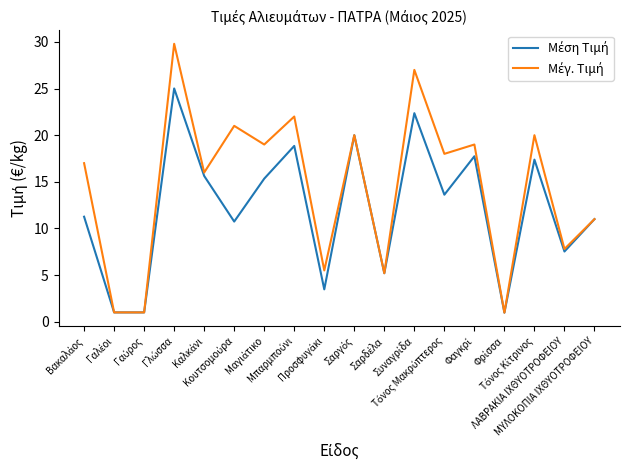

Count the number of categories in the chart.

18